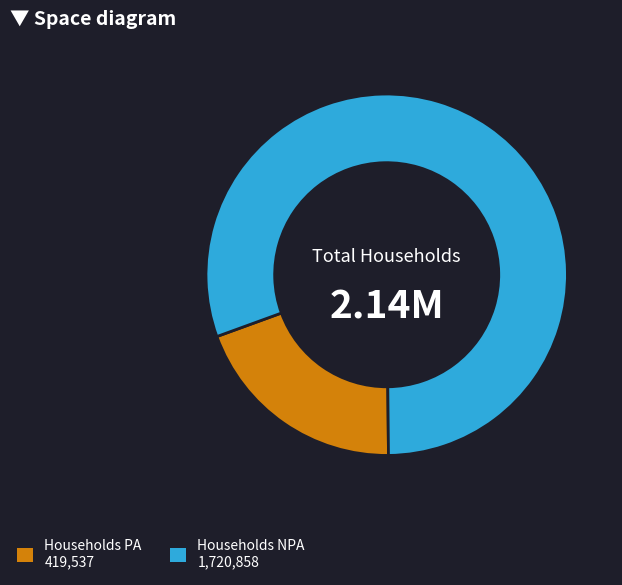

Does any single category account for the majority?

Yes